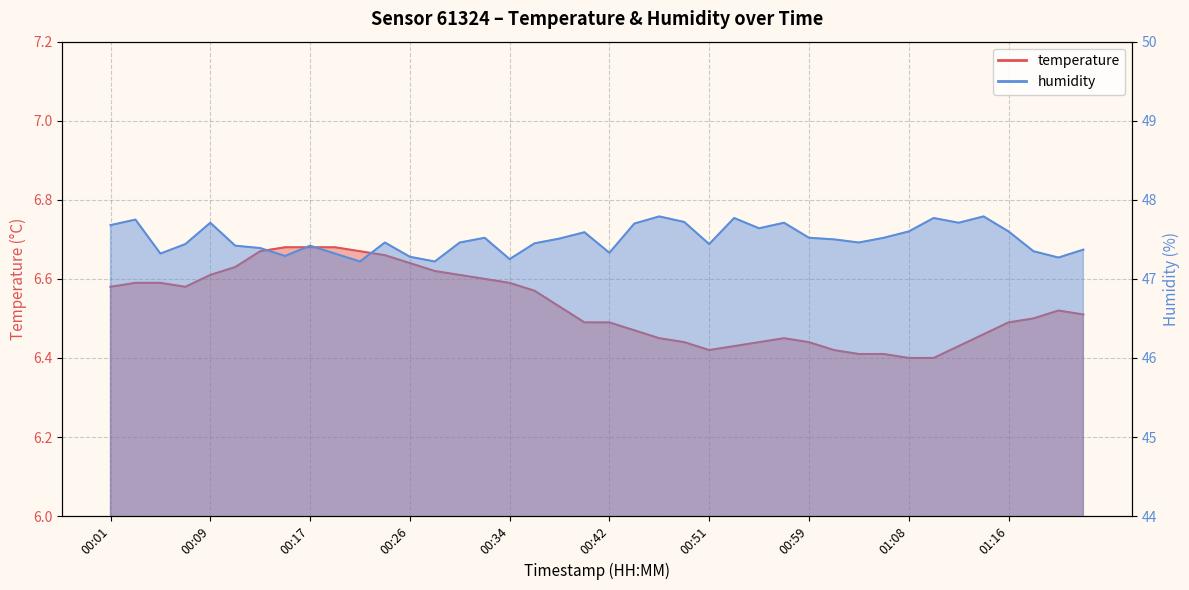

What is the approximate value of humidity at 00:49?

47.7